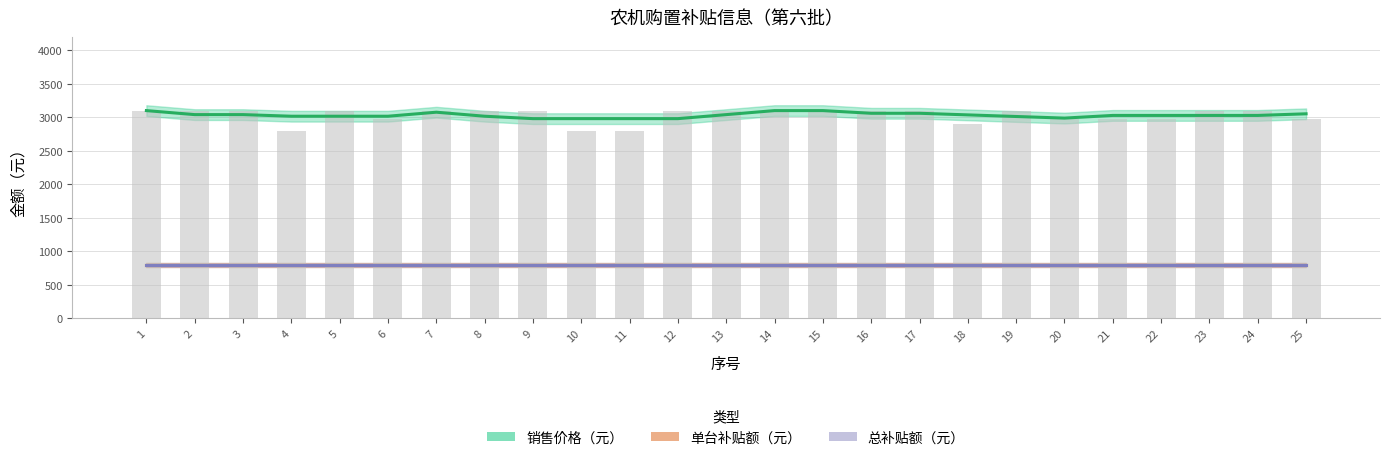

How many series are shown in this chart?

3